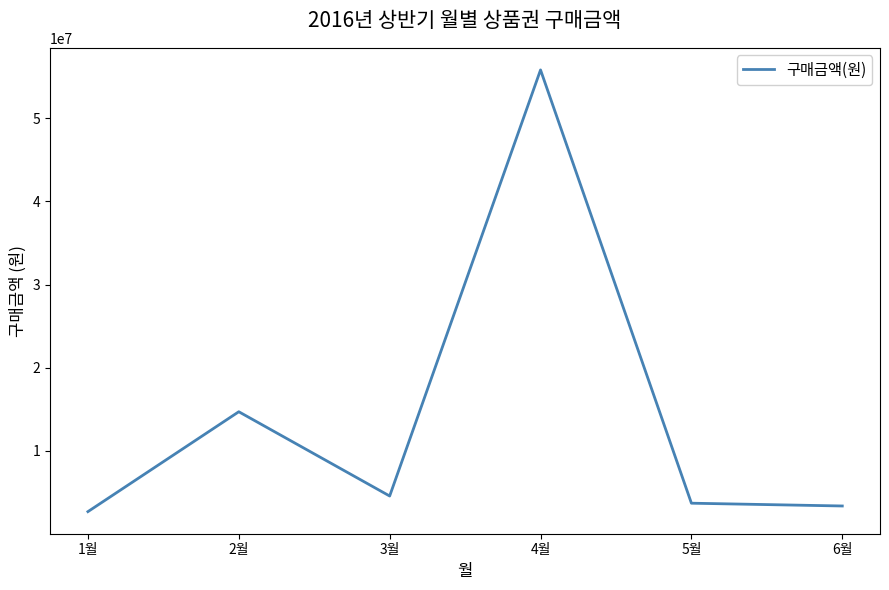

What is the difference between the second highest and minimum values?

12020000